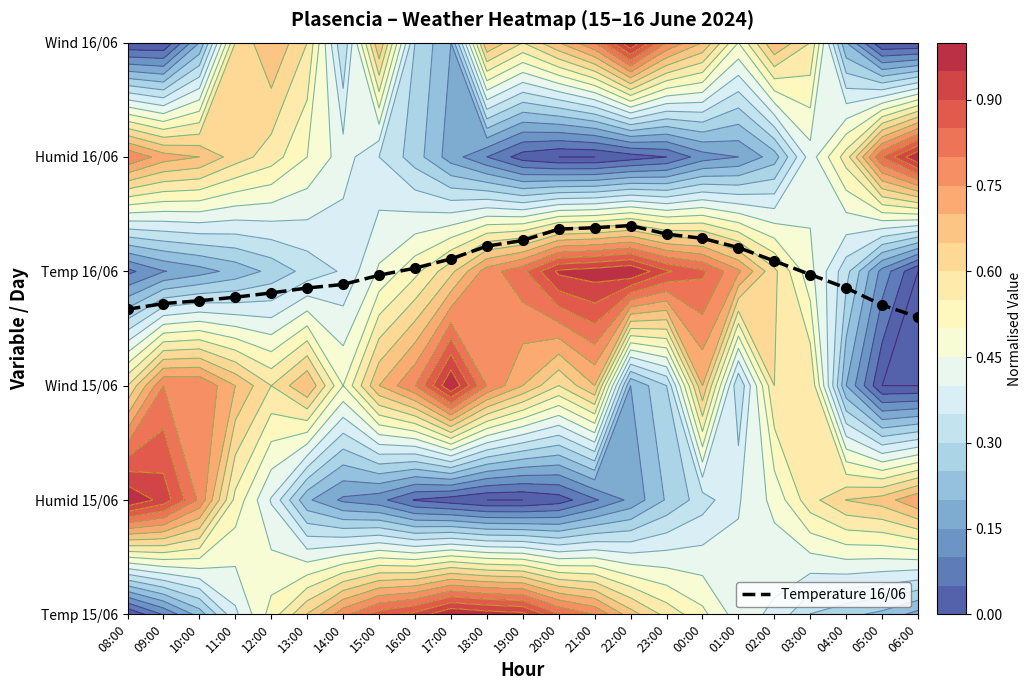

What is the sum of the values at 08:00 and 05:00?

5.4